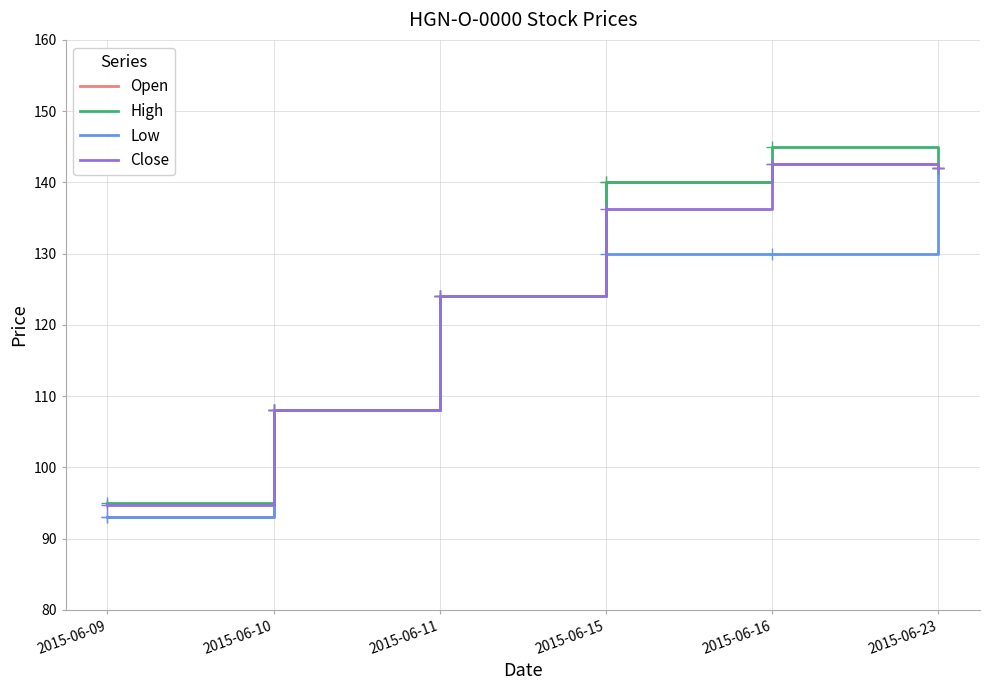

What is the spread (max minus min) of values at 2015-06-16?

15.0